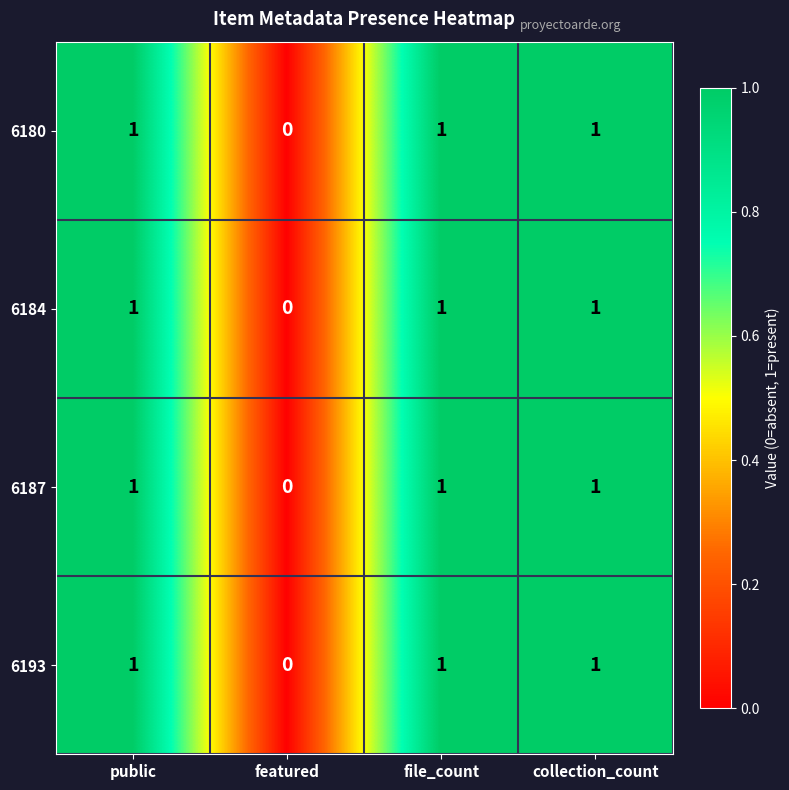

Where is 6184 nearest to the value 0?

featured